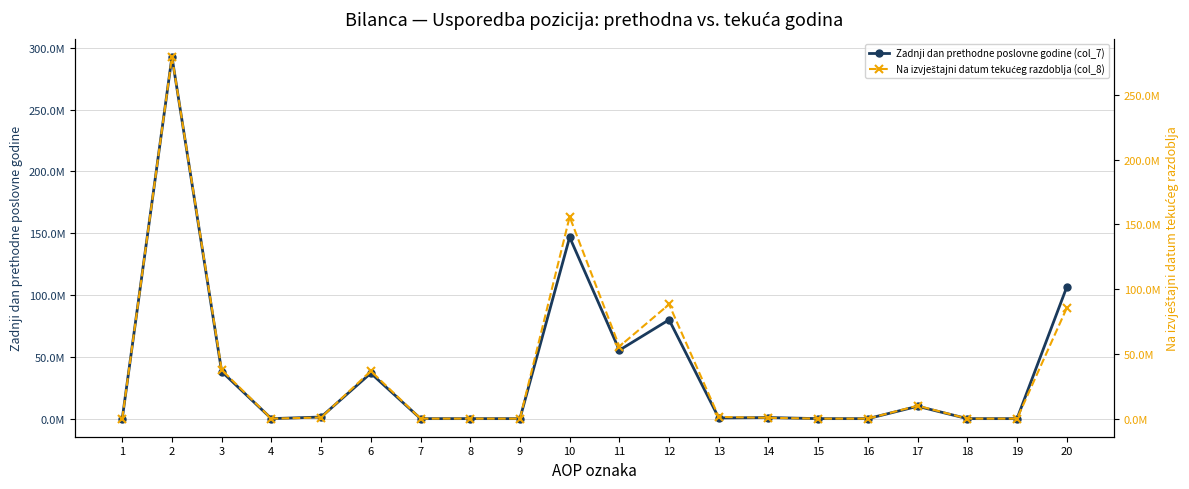

Is it true that Na izvještajni datum tekućeg razdoblja (col_8) equals 155870323 at 10?

True